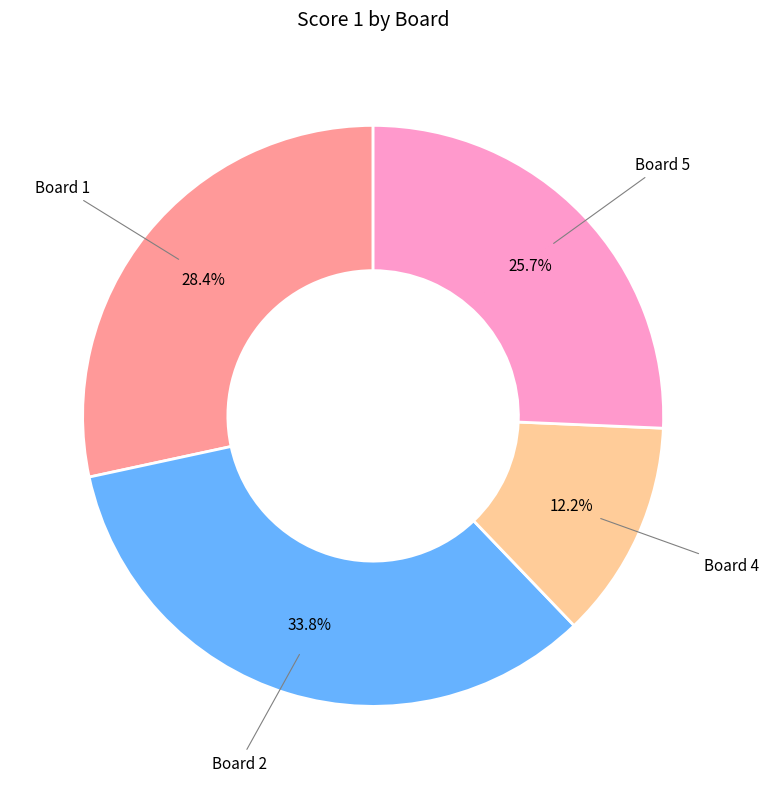

Does any single category account for the majority?

No